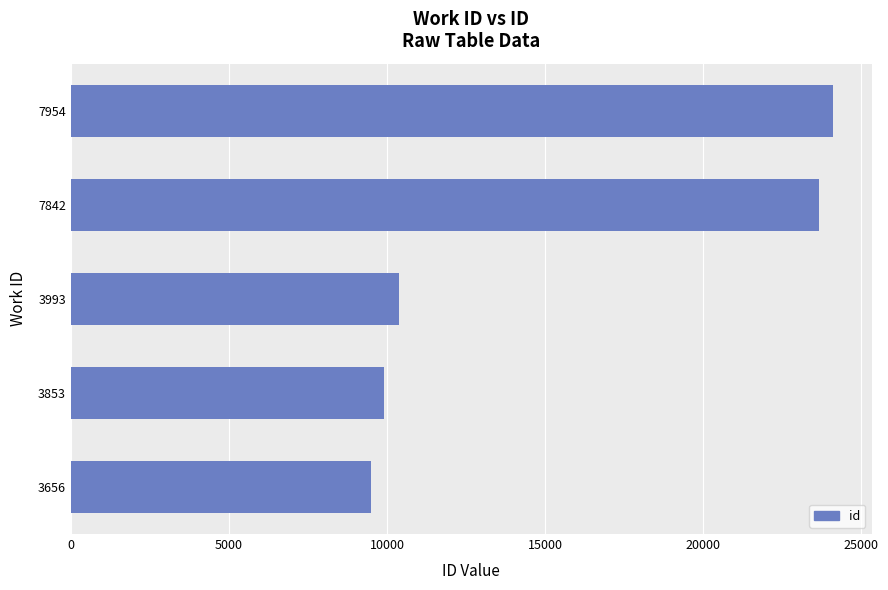

The chart shows a value of 23662 at 7842. True or false?

True